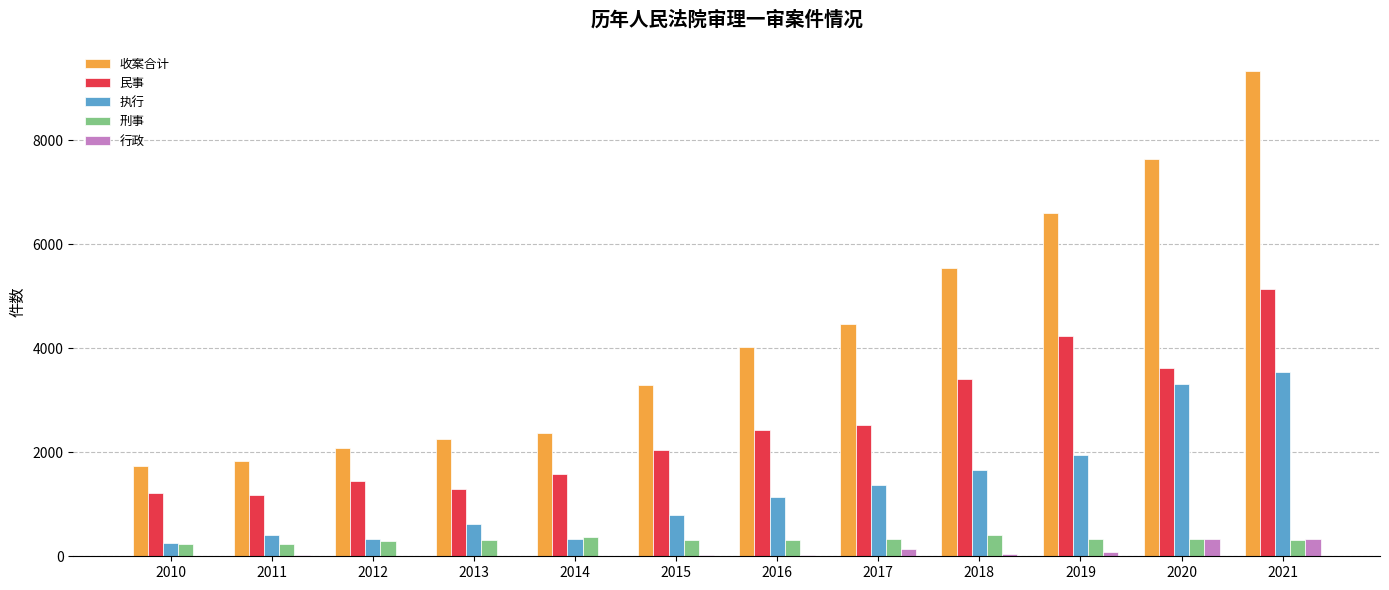

The value of 收案合计 at 2019 is 8883. True or false?

False